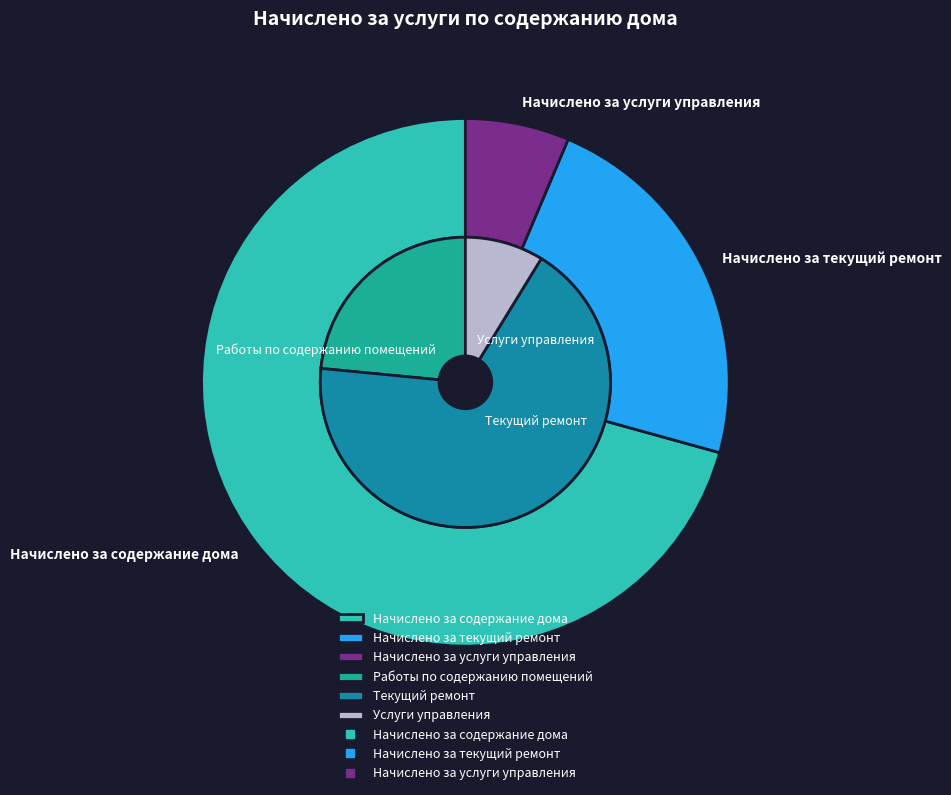

Approximately how many times larger is the value at Начислено за текущий ремонт compared to Начислено за услуги управления?

3.6